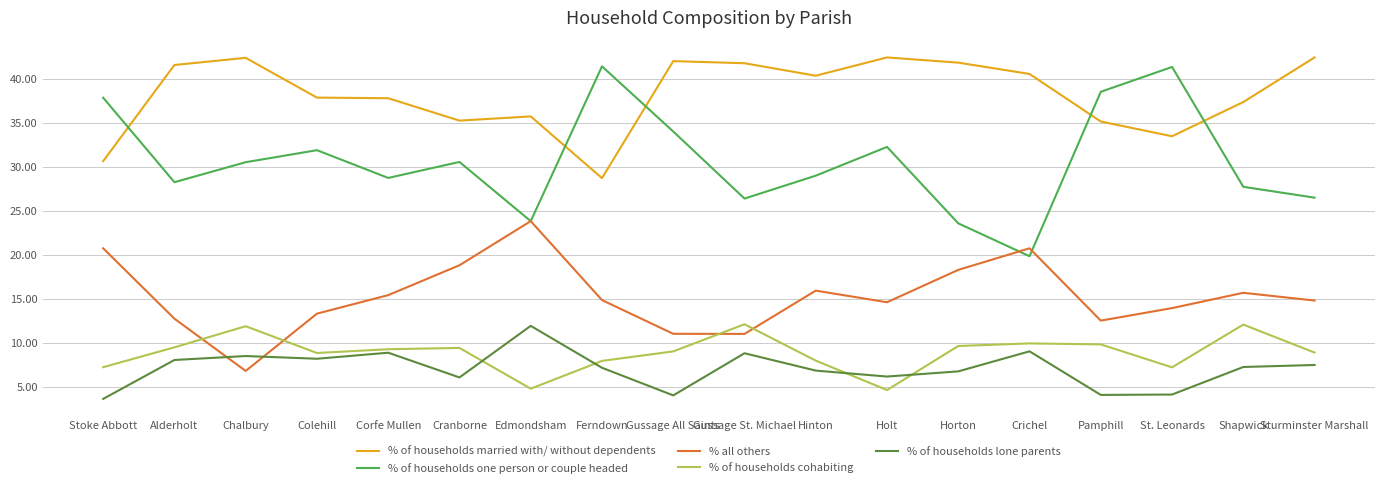

What is the difference between the highest and lowest values at Gussage All Saints?

38.0